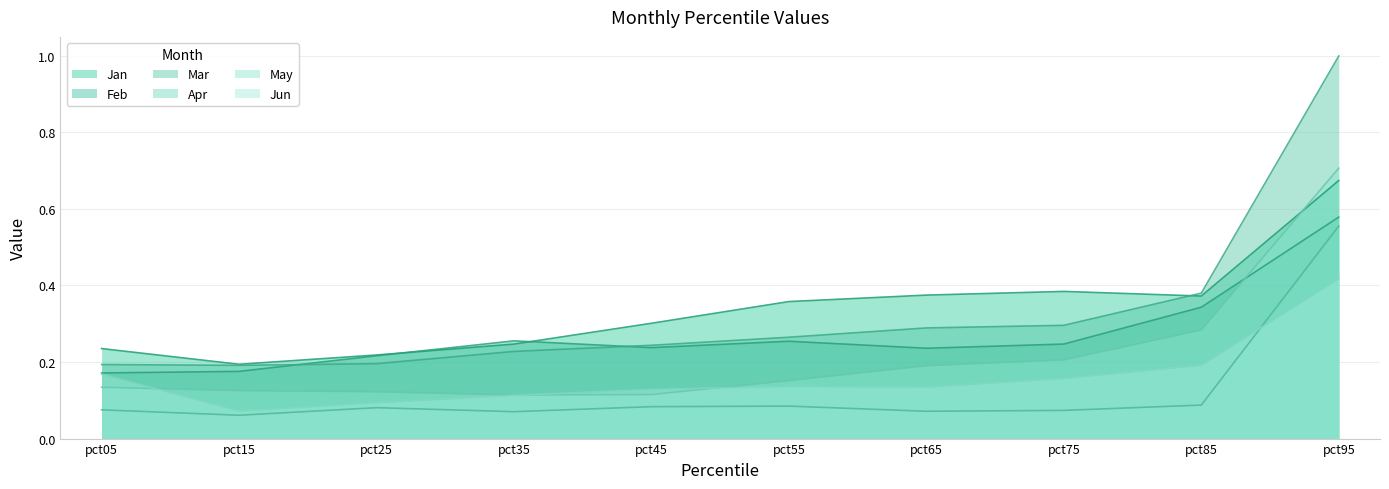

What is the difference between the maximum and minimum values in the Jun series?

0.3